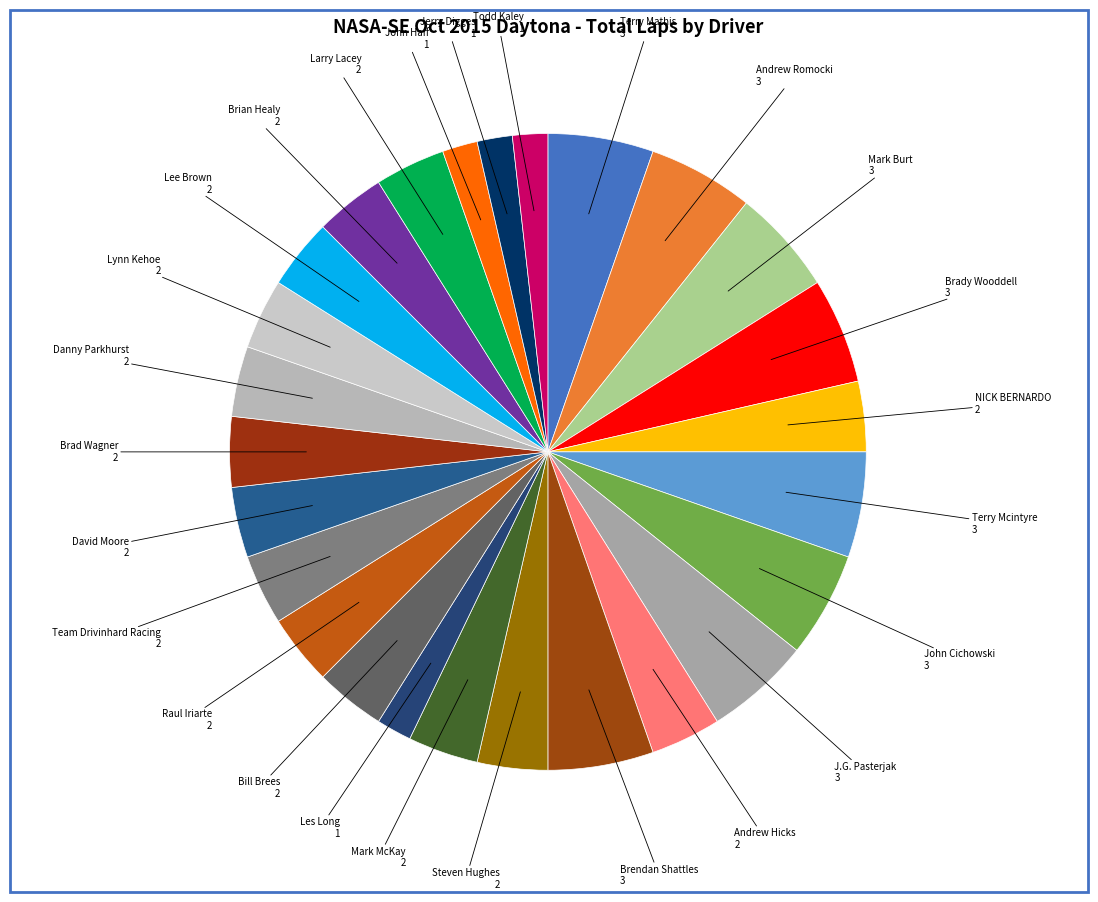

How many slices are in this pie chart?

26